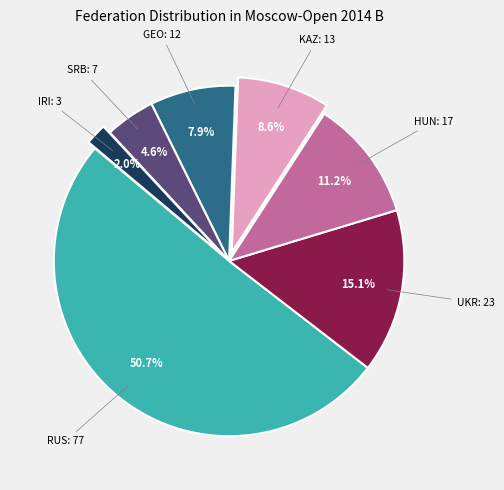

Does any single category account for the majority?

Yes